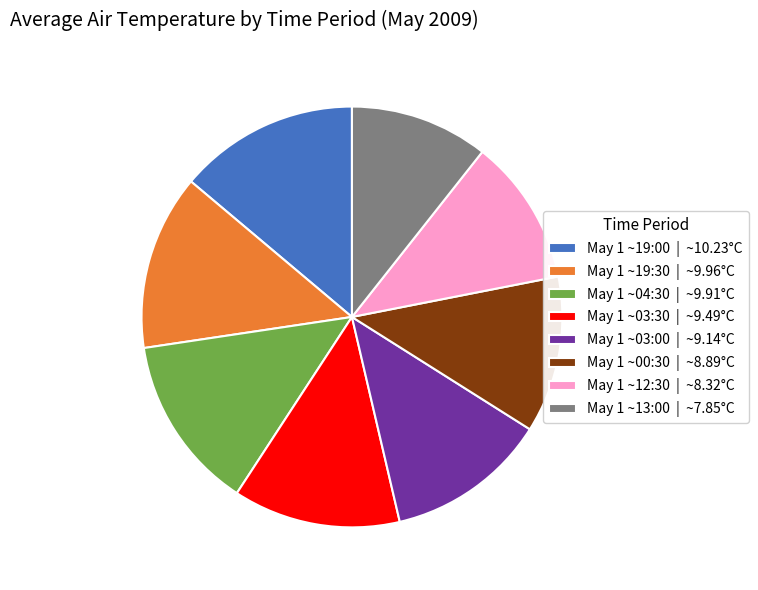

True or false: May 1 ~04:30 | ~9.91°C accounts for 13% of the total.

True